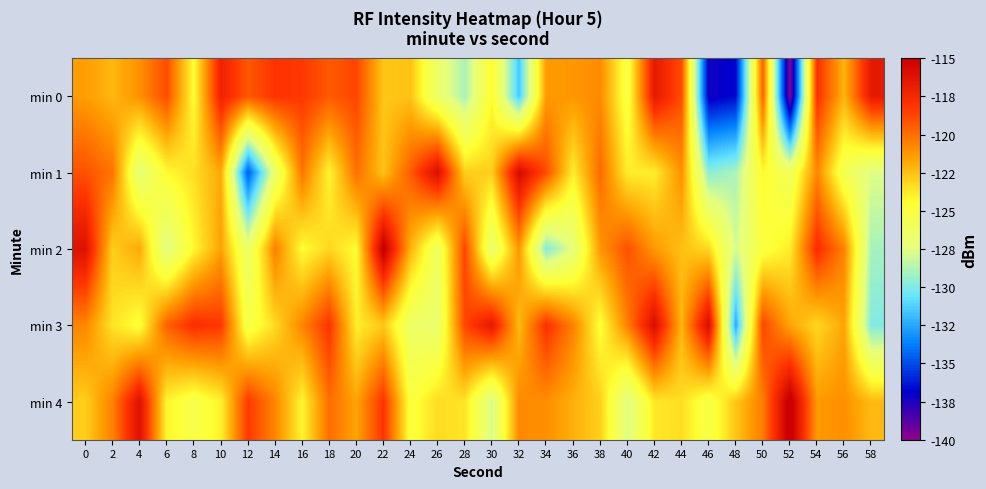

Which category has the highest value across all series?

52